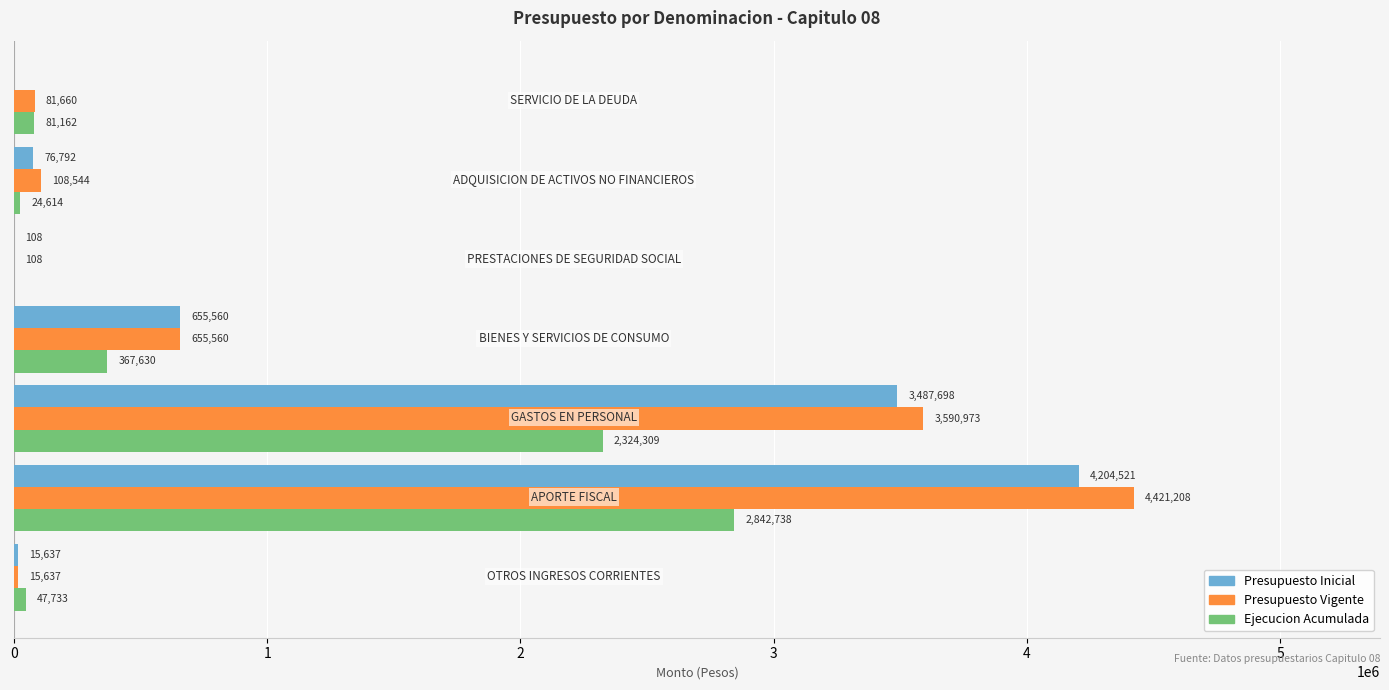

Which series has the largest total across all categories?

Presupuesto Vigente